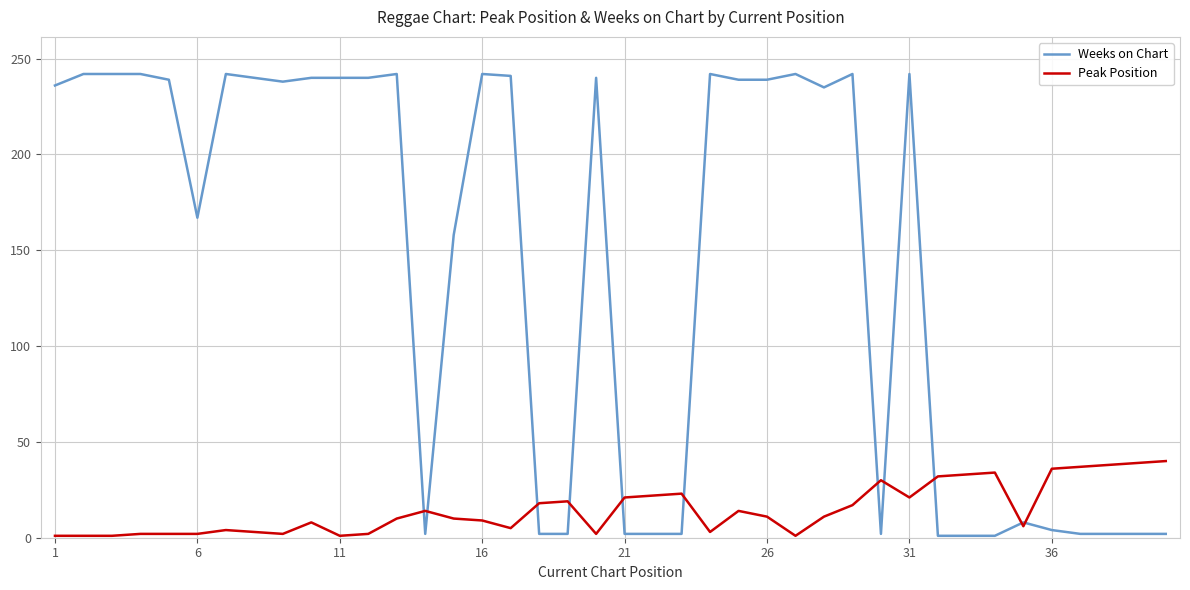

Which series has the largest range (max minus min)?

Weeks on Chart